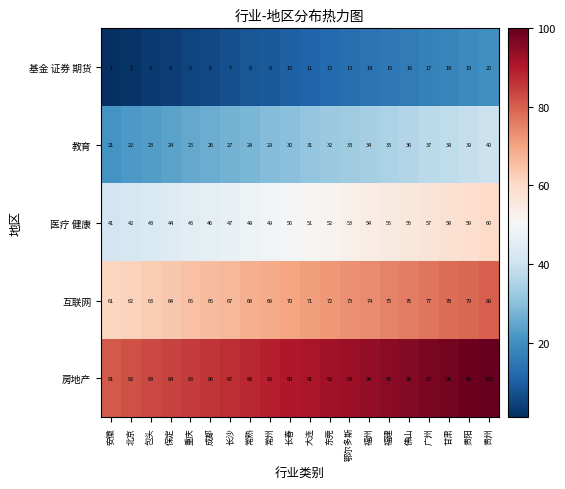

How many categories are shown in the chart?

20